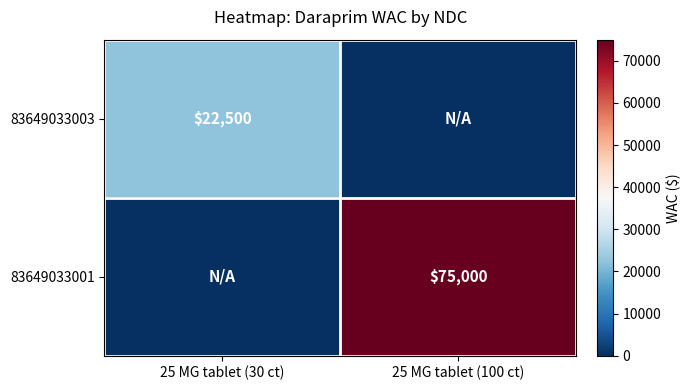

The 83649033001 series shows 75000 at 25 MG tablet (100 ct). True or false?

True